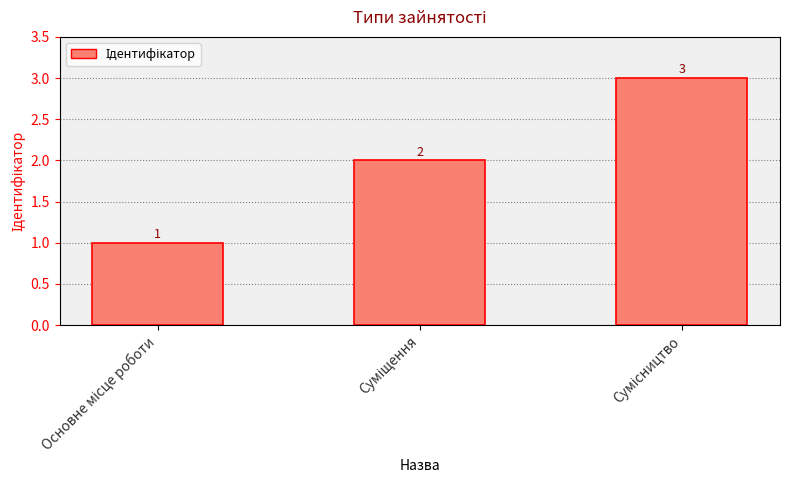

Are the bars grouped side by side (vs. stacked)?

No